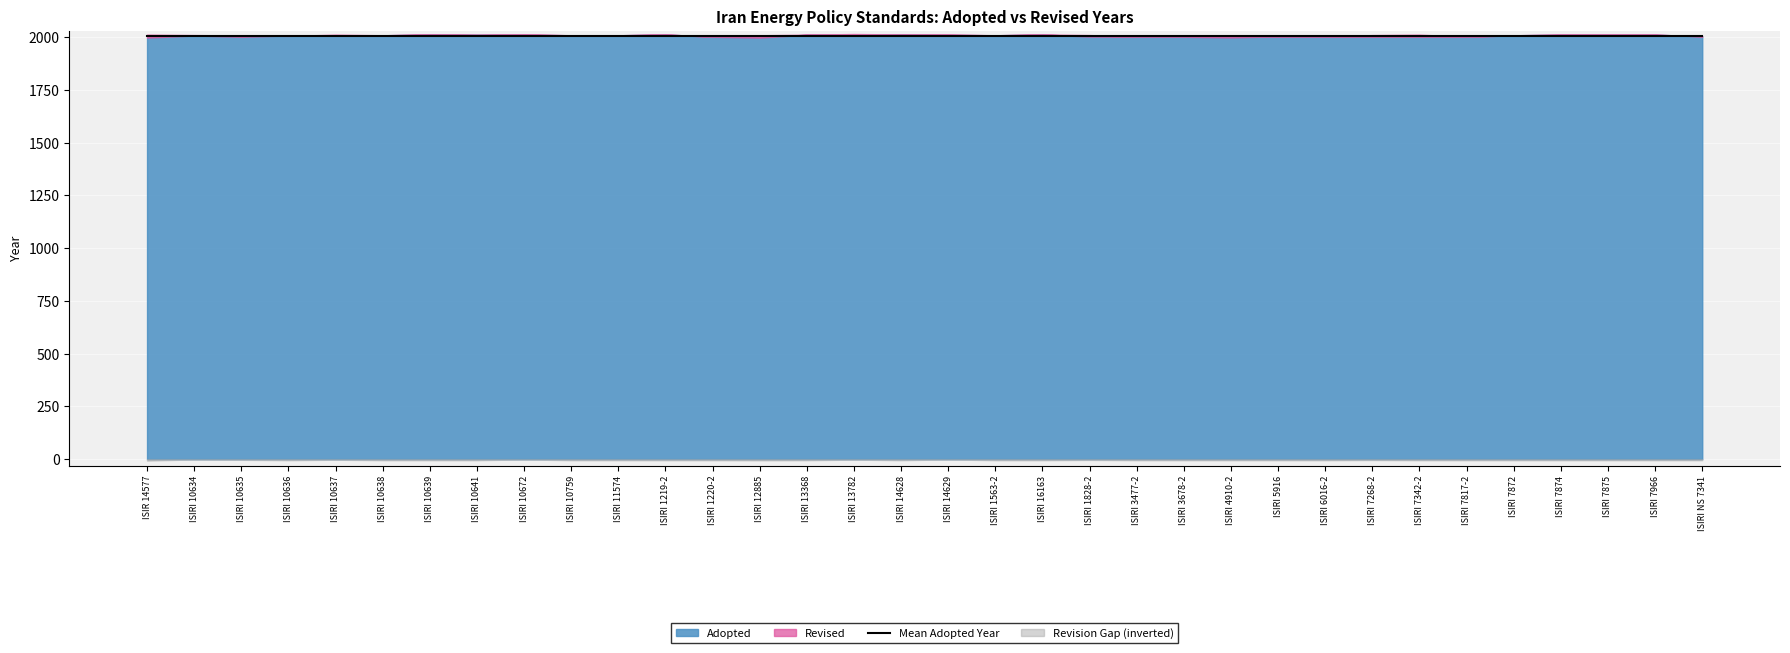

What is the difference between the highest and lowest values at ISIRI 10759?

2009